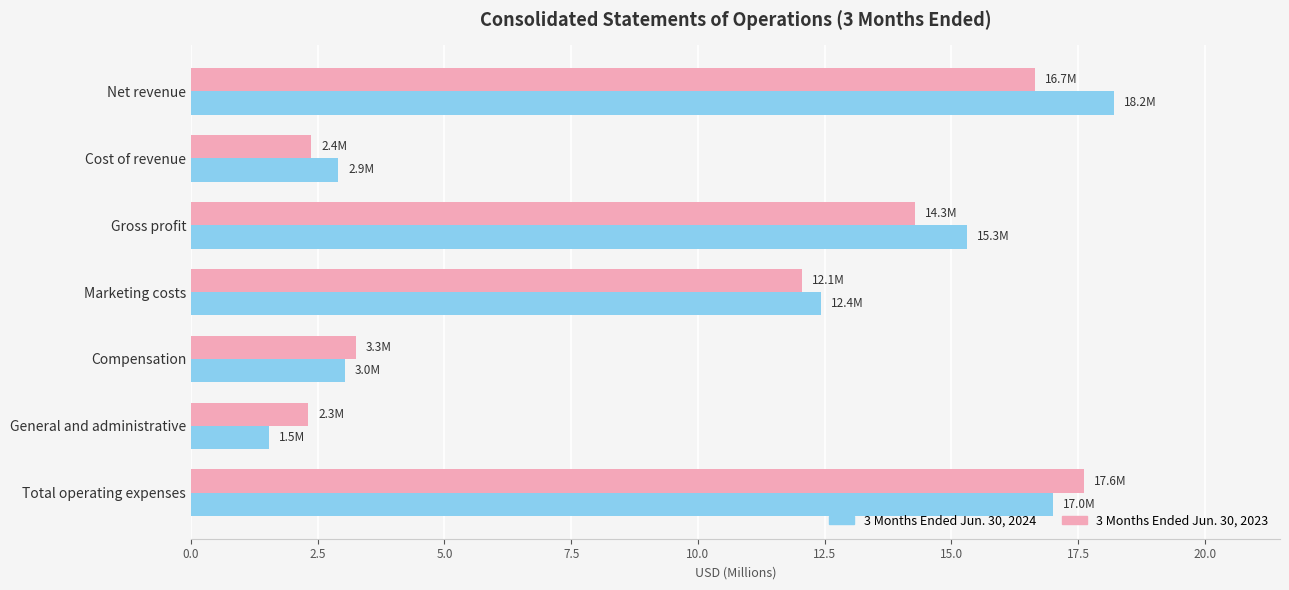

What is the difference between the maximum and minimum values in the 3 Months Ended Jun. 30, 2023 series?

15.3